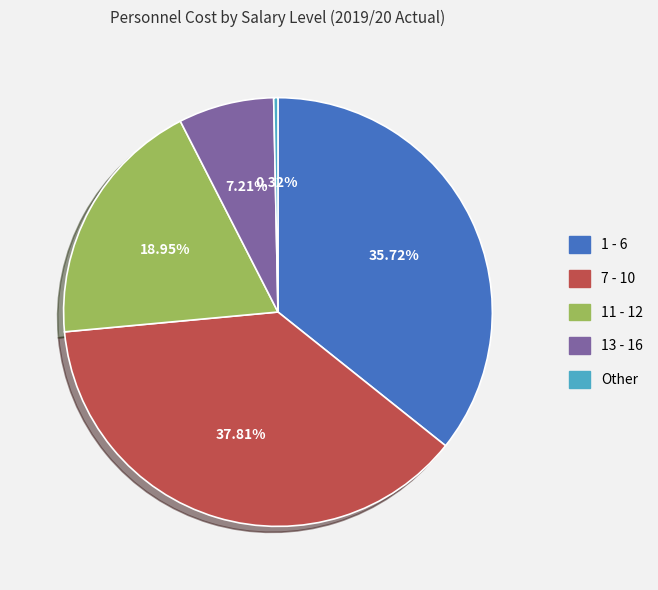

What is the largest slice in the pie chart?

7 - 10